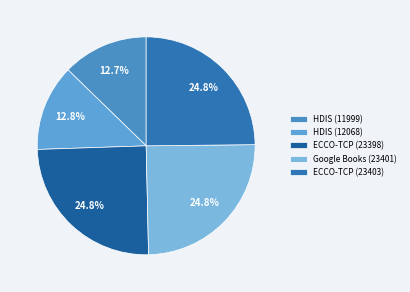

What is the ratio of the value at ECCO-TCP (23398) to the value at Google Books (23401)?

1.0